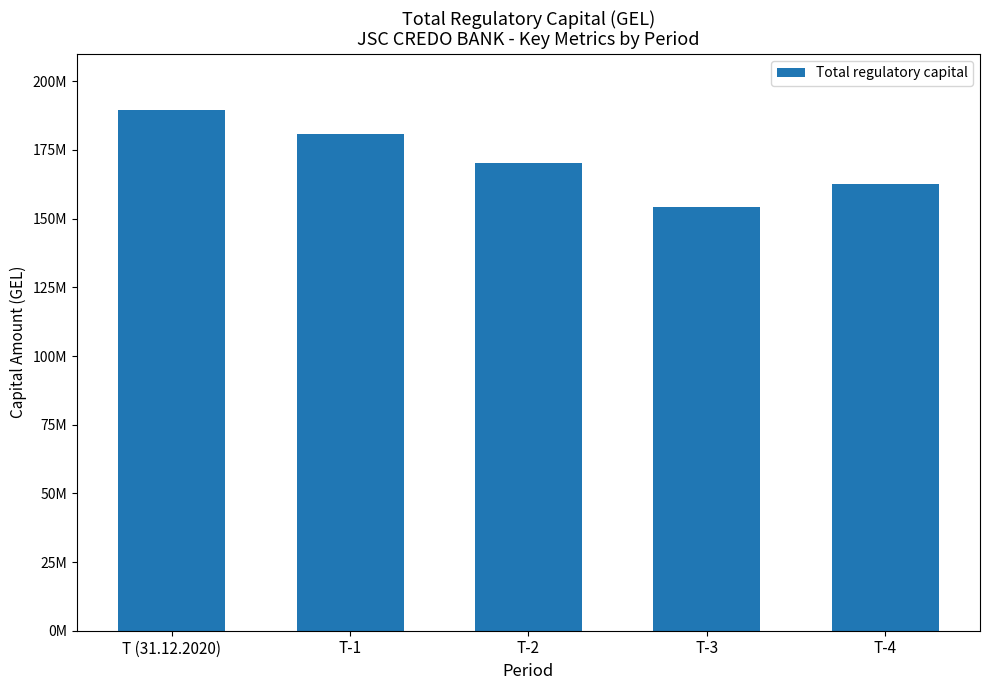

Does the chart contain any negative values?

No